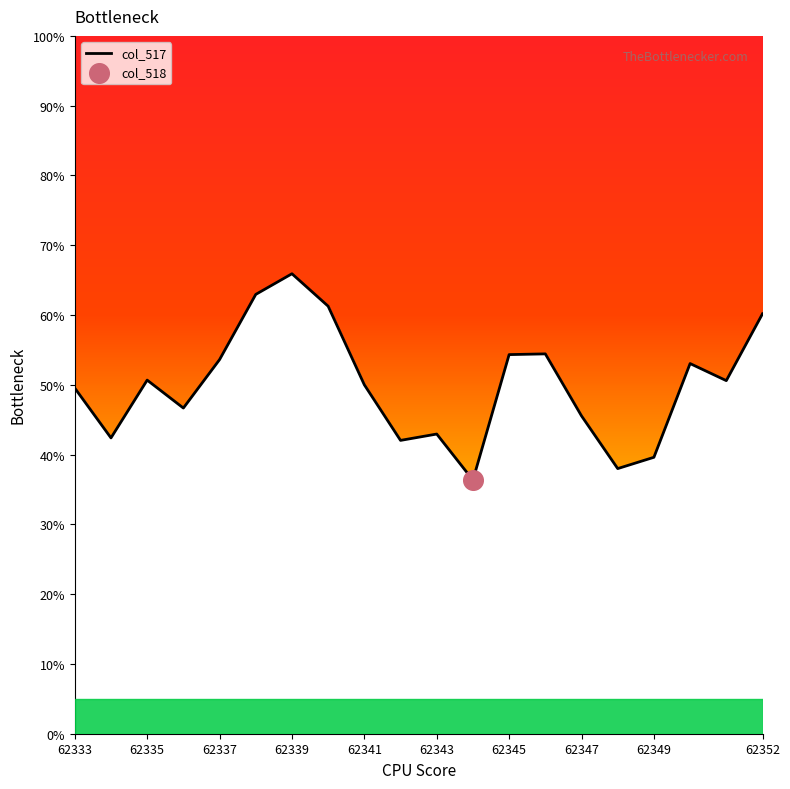

What is the greatest value displayed?

65.9